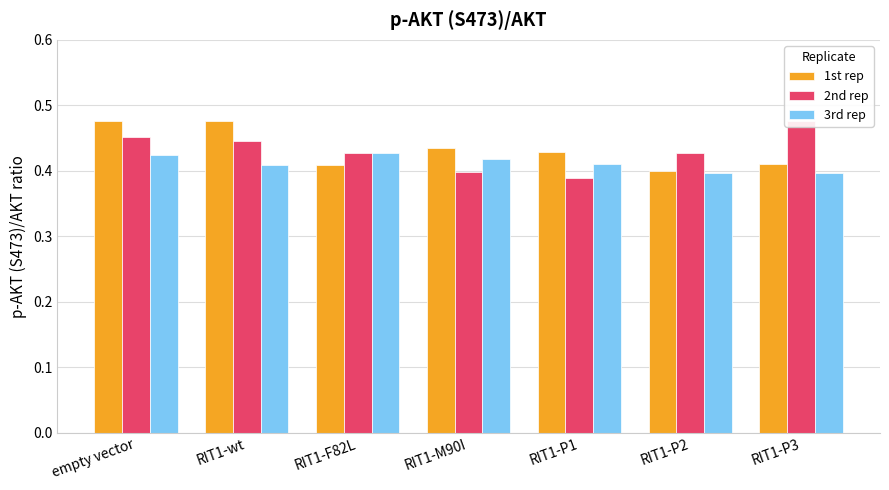

How many 1st rep values are between 0 and 1?

7